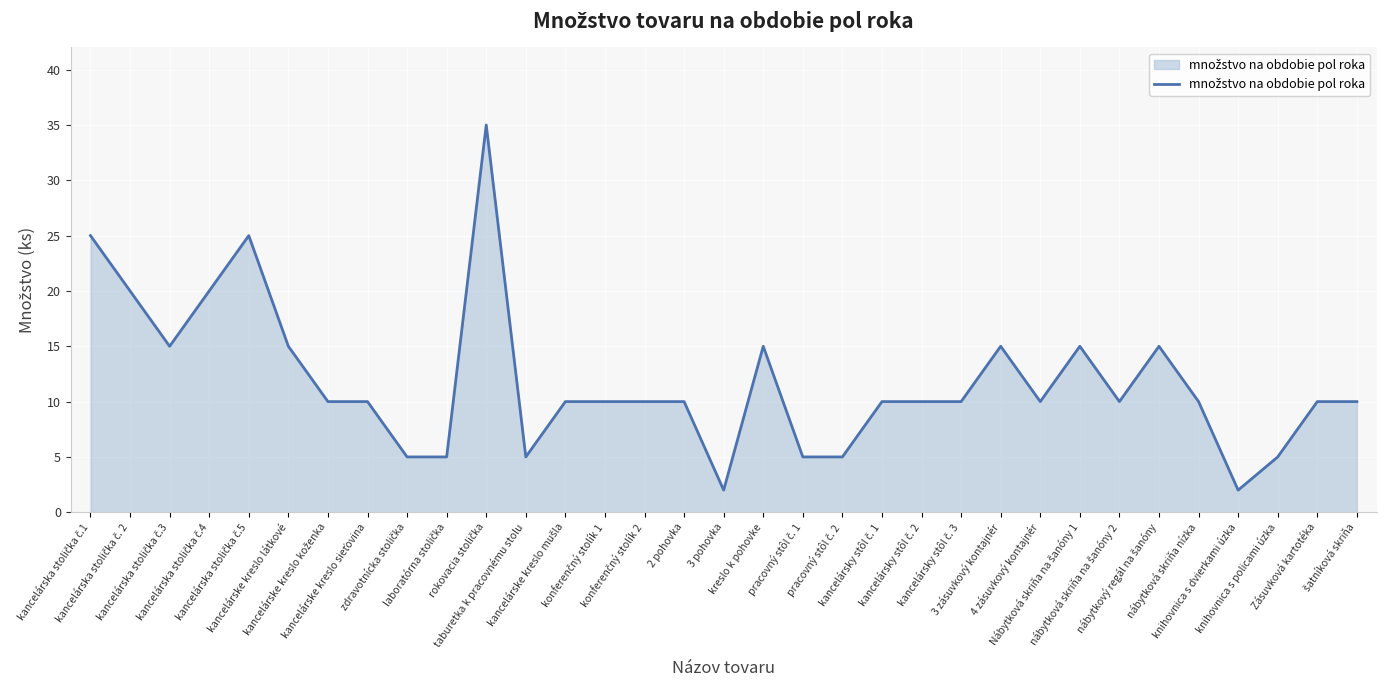

What position from the right is Zásuvková kartotéka?

2